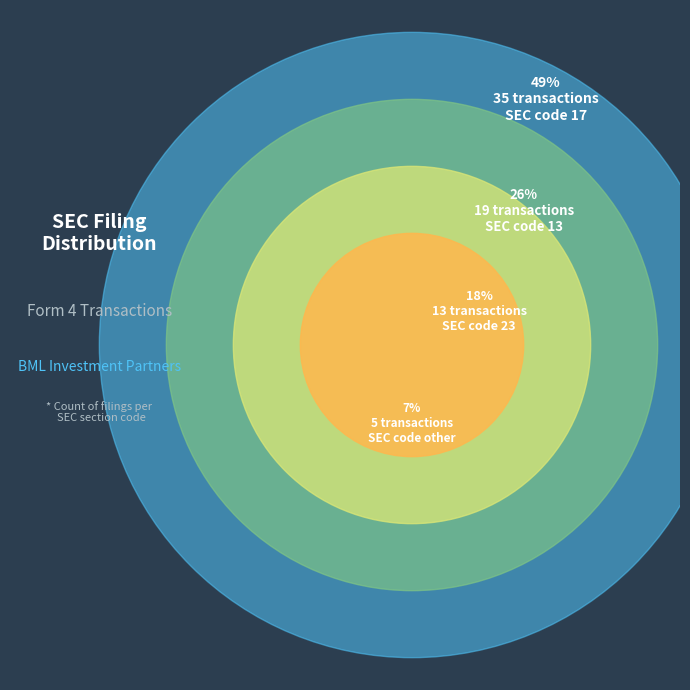

To the nearest percent, what percentage of the pie is 17?

49%